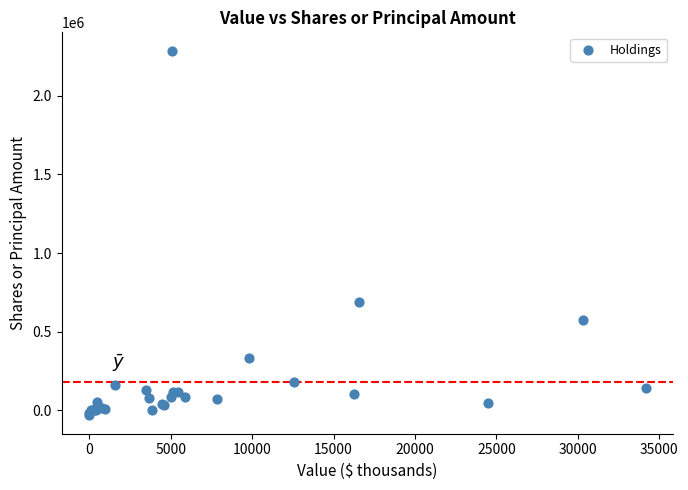

What Y value in the scatter plot is closest to 1127030?

687182